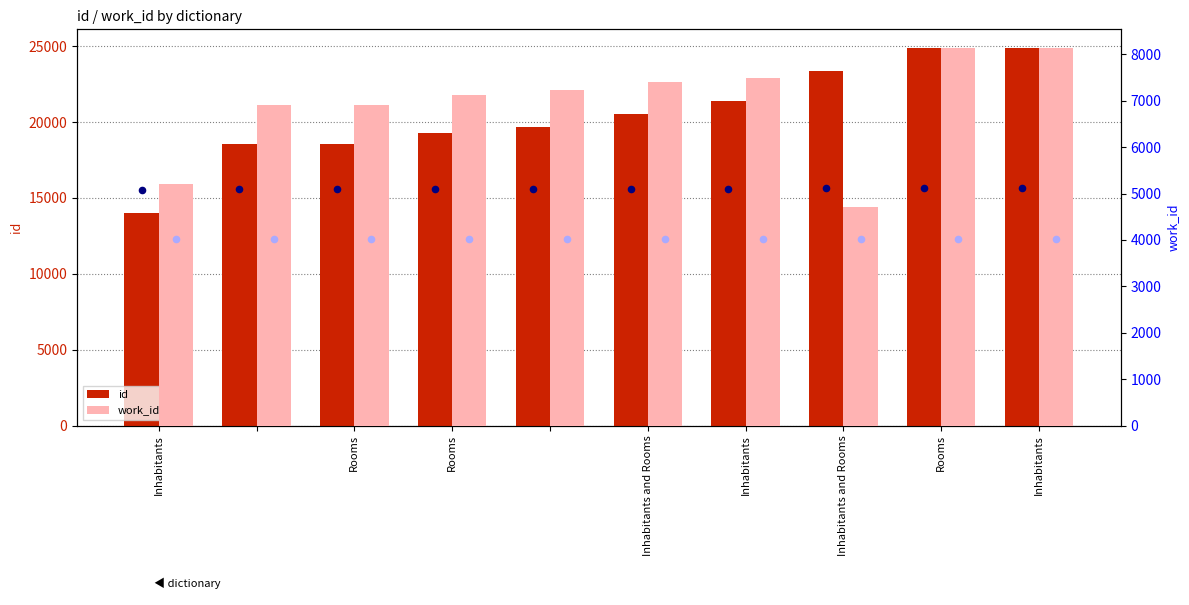

Is the value of work_id at Inhabitants and Rooms greater than the value of id at Inhabitants?

No